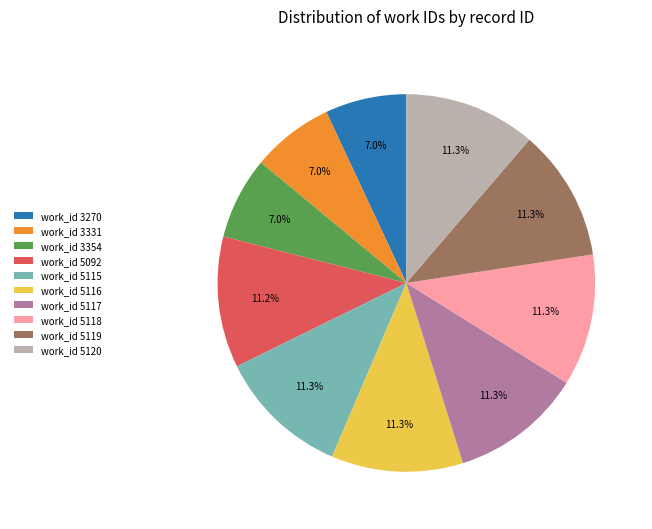

What percentage do work_id 3270 and work_id 5118 together represent?

18.3%